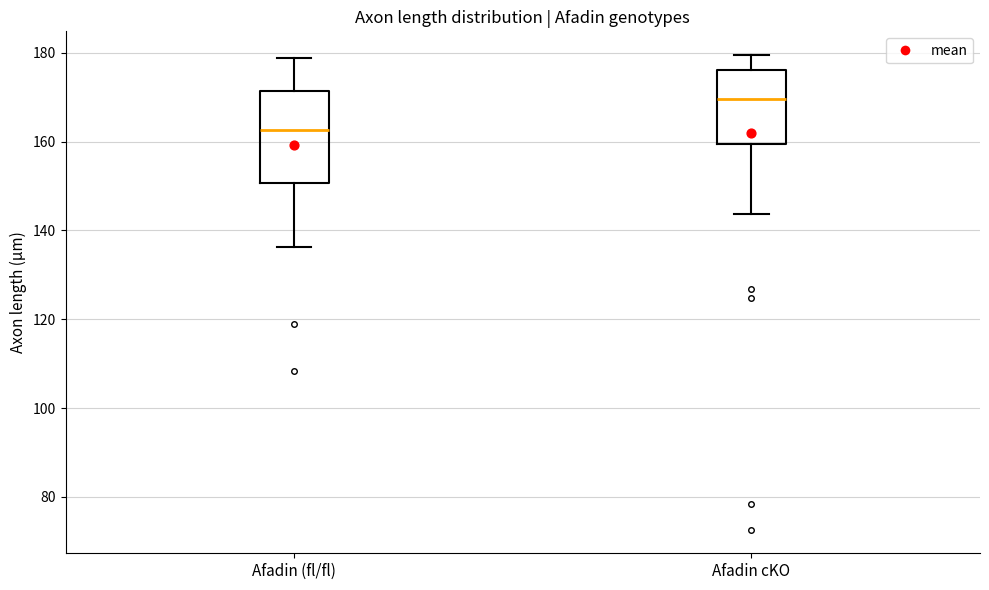

Which box is the tallest, from its lower edge to its upper edge?

Afadin (fl/fl)